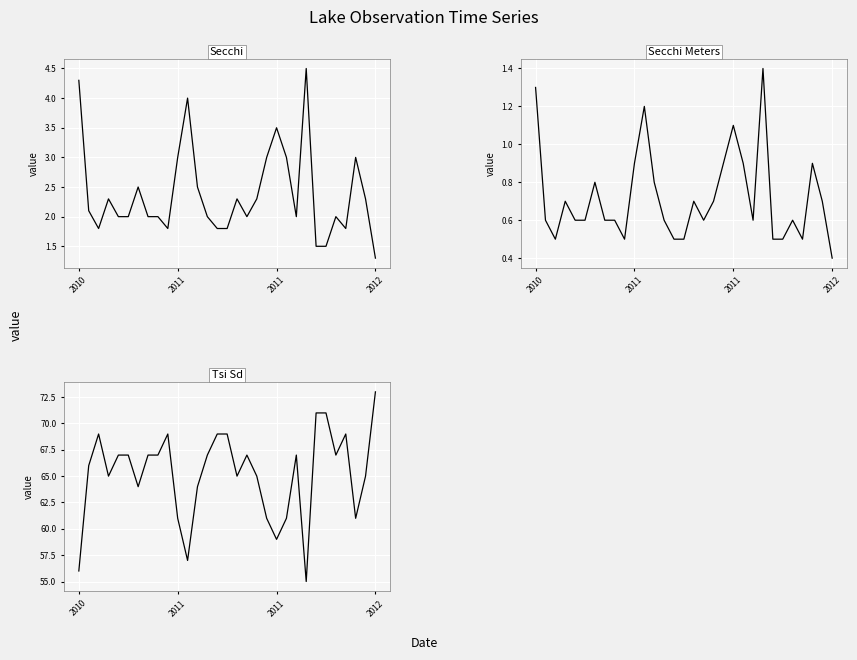

In Secchi Meters, how many points are lower than both neighbors (excluding endpoints)?

5